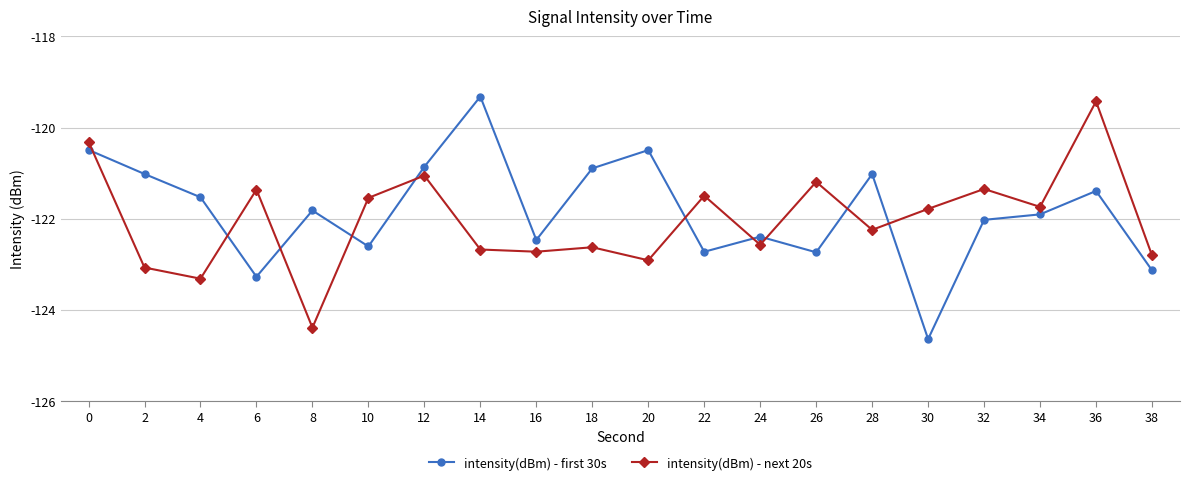

What is the sum of the intensity(dBm) - next 20s values at 34 and 8?

-246.1